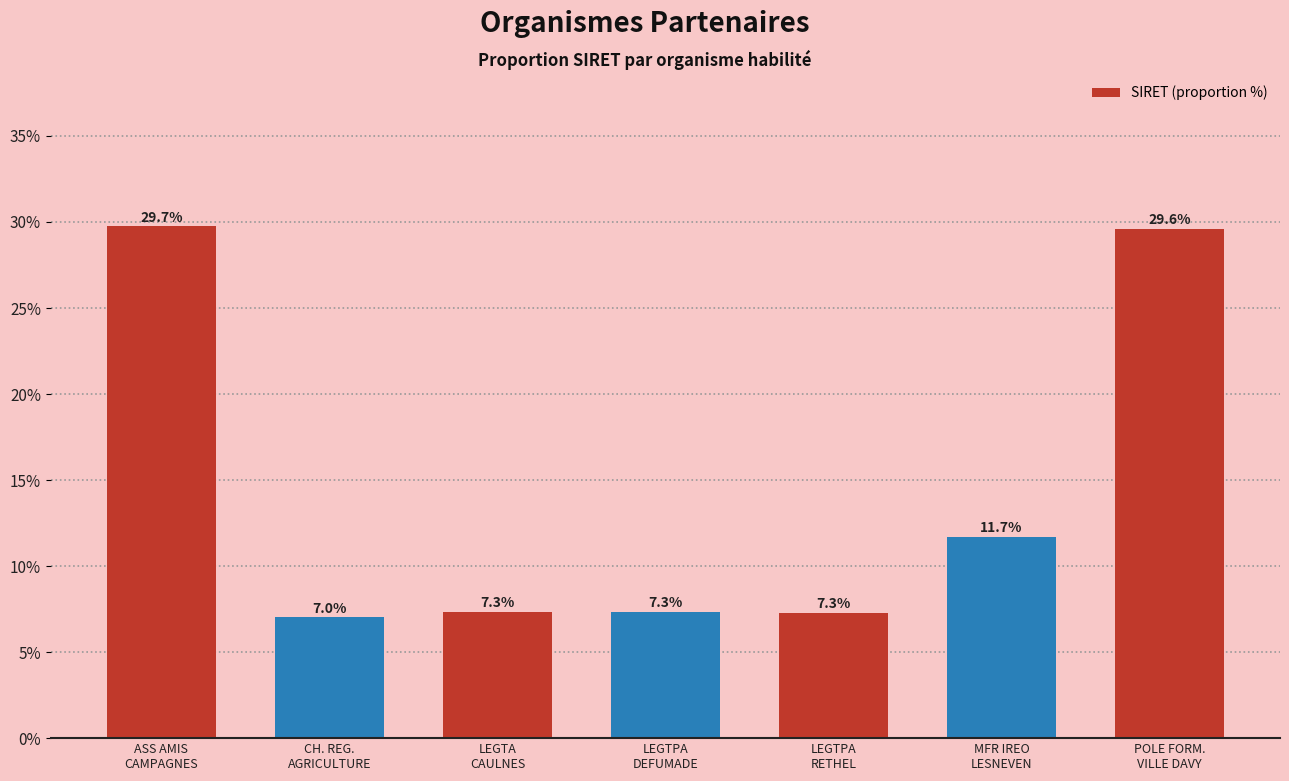

Are the bars horizontal?

No